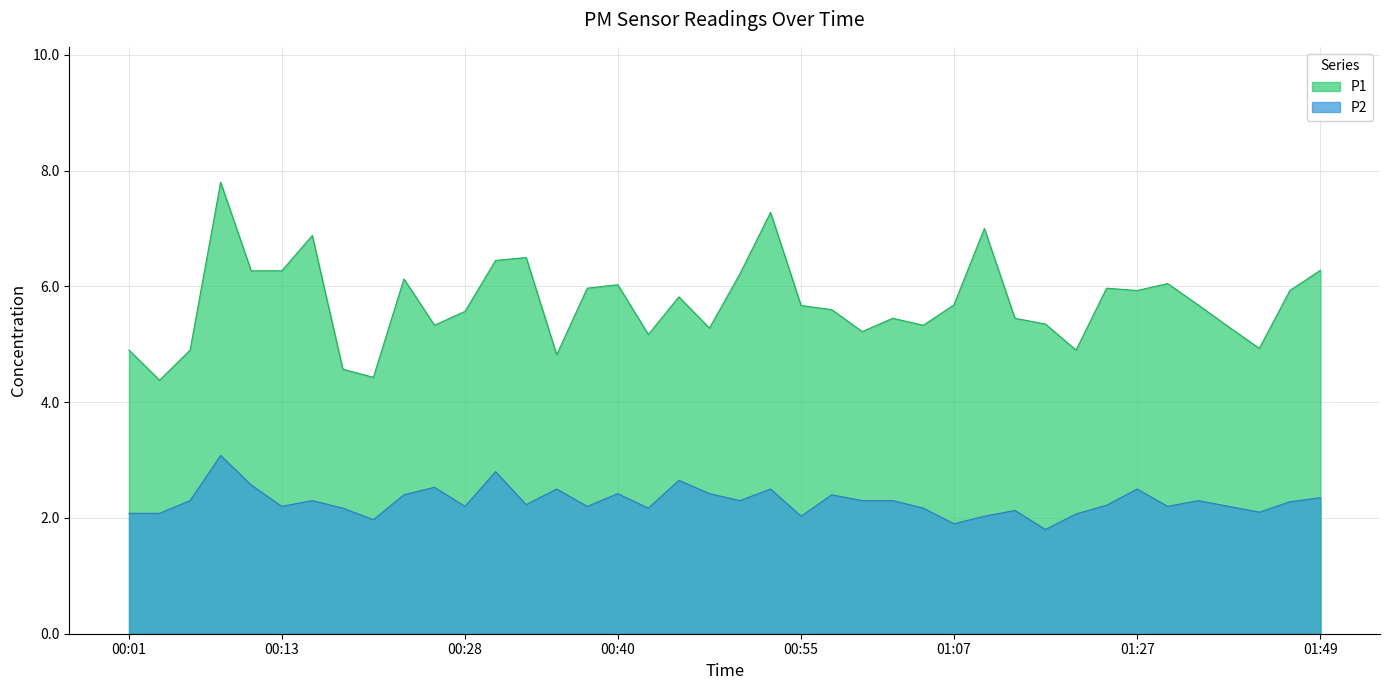

Between 01:19 and 01:02, which is larger?

01:19